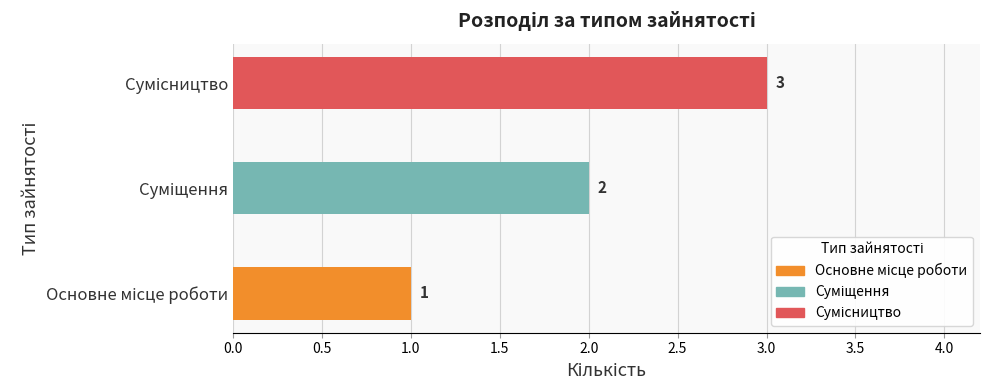

How many values are between 1 and 3?

3